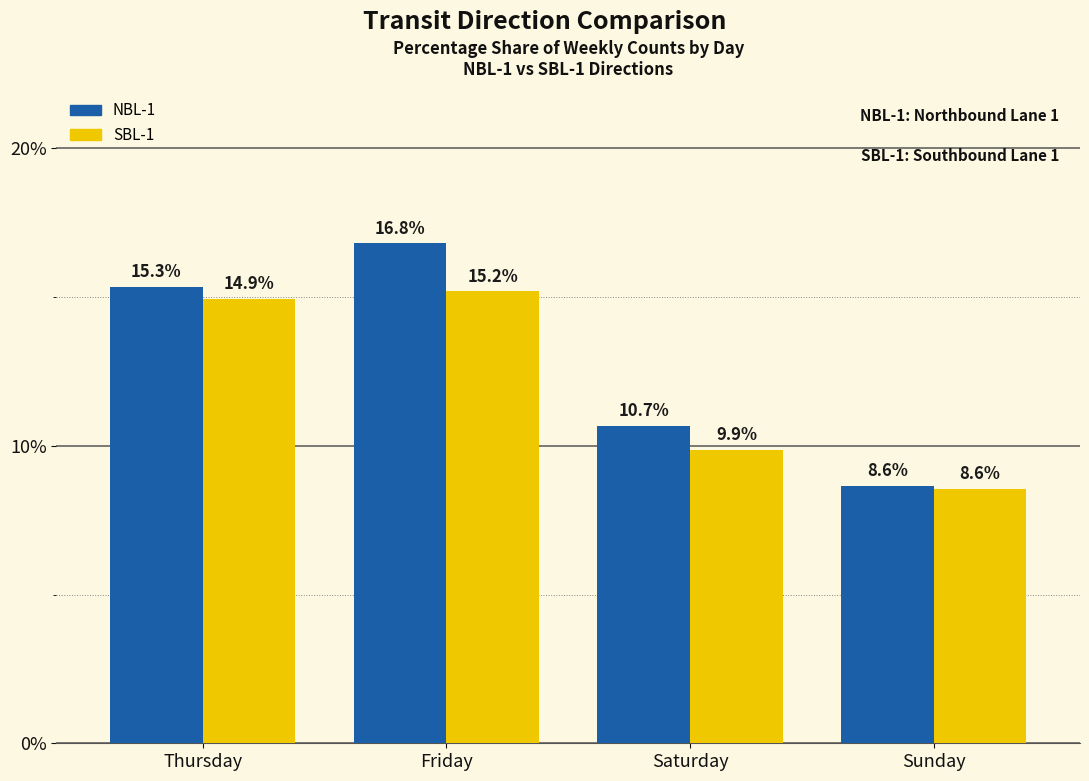

Are the bars horizontal?

No